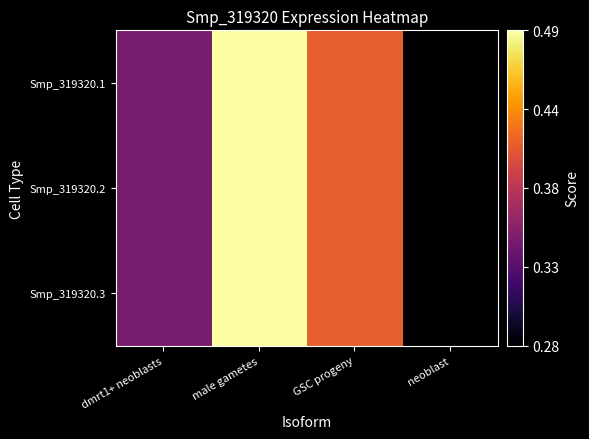

List the series in order of their peak value, lowest first.

Smp_319320.1, Smp_319320.2, Smp_319320.3